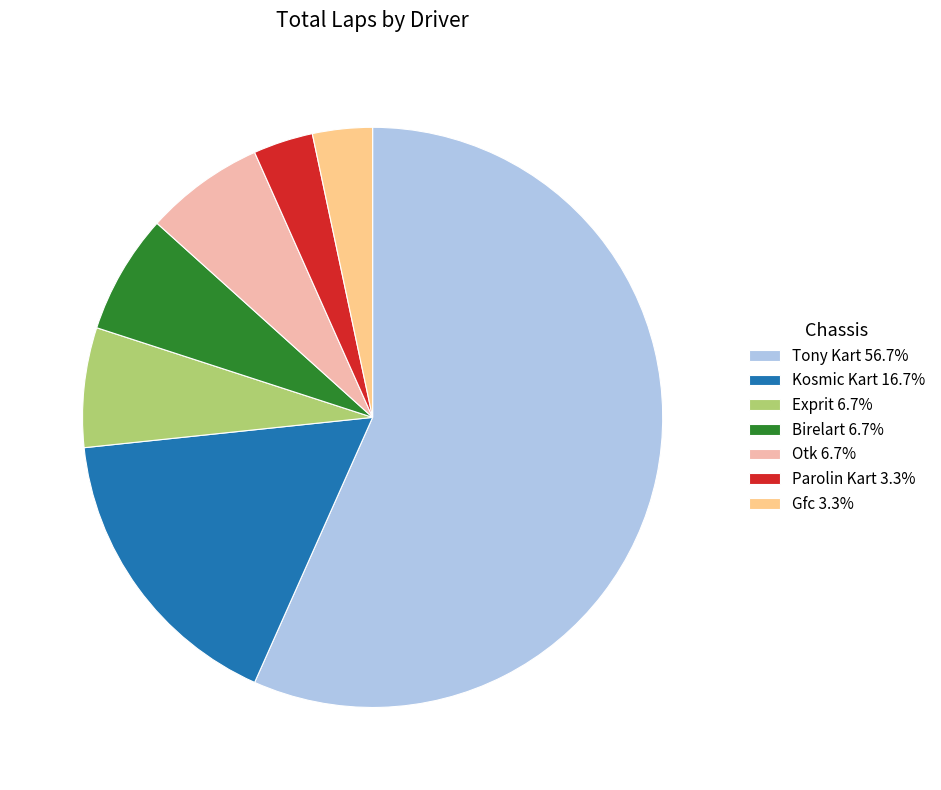

Approximately how many times larger is the value at Tony Kart 56.7% compared to Exprit 6.7%?

8.5